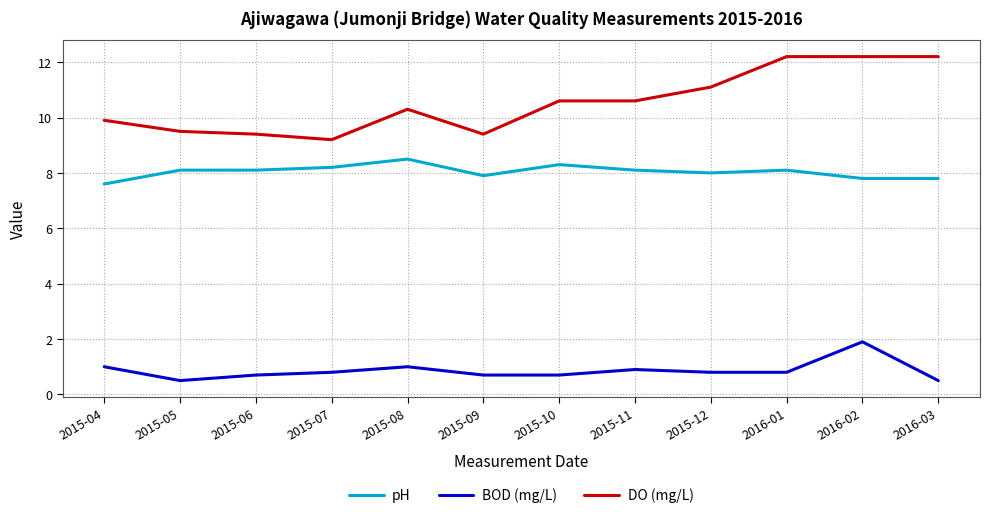

At which label does DO (mg/L) first exceed 10?

2015-08